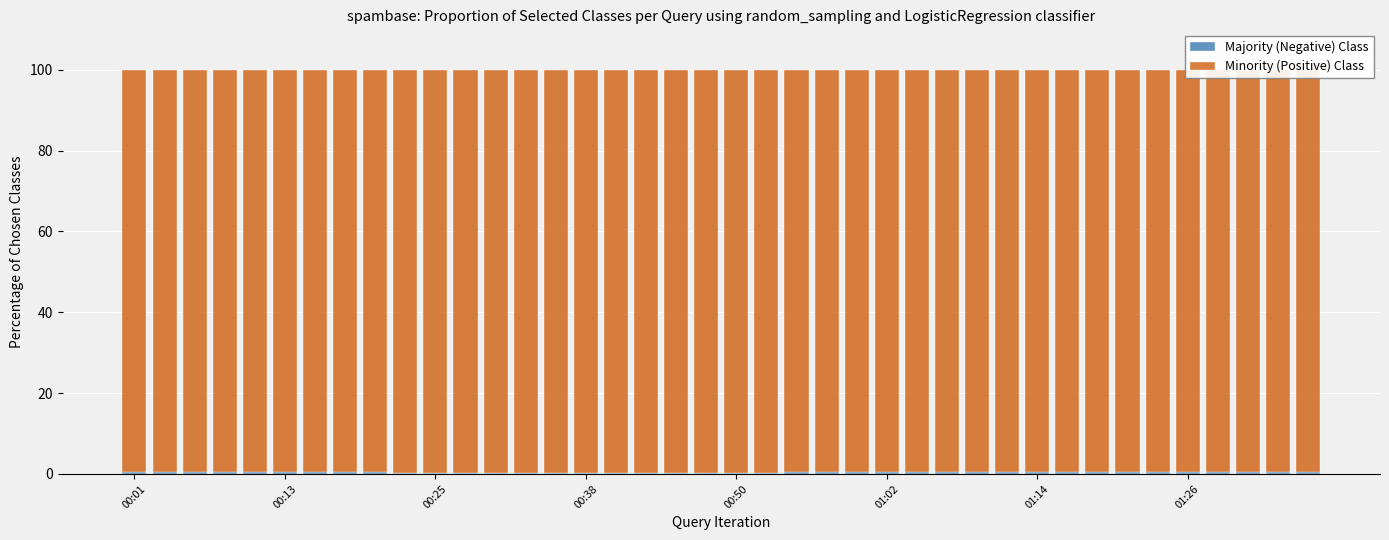

How many series are shown in this chart?

2